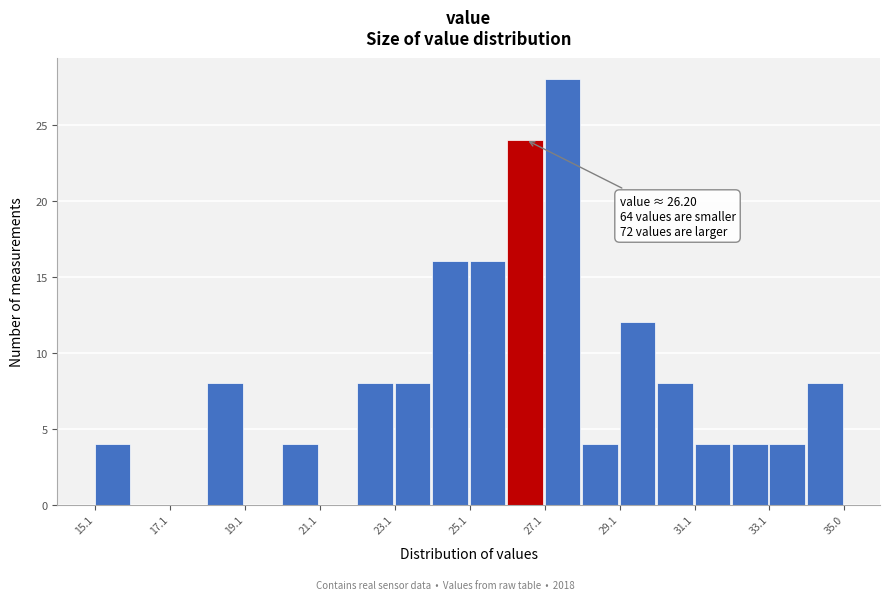

Over which range of the x-axis is the bar tallest?

27 to 28